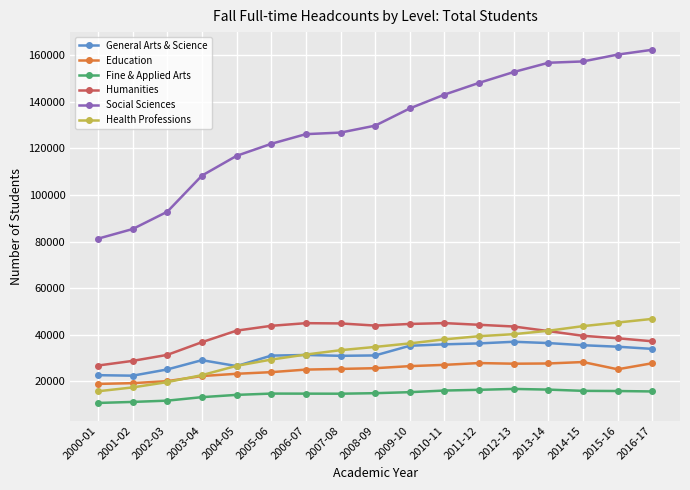

Count the number of data series in this chart.

6